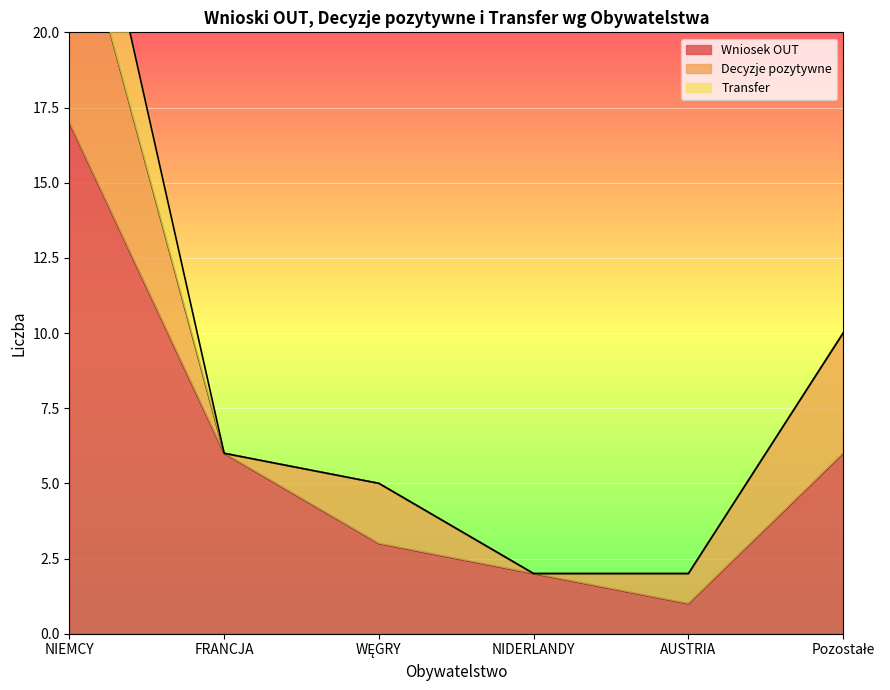

Is it true that Wniosek OUT equals 11 at NIEMCY?

False